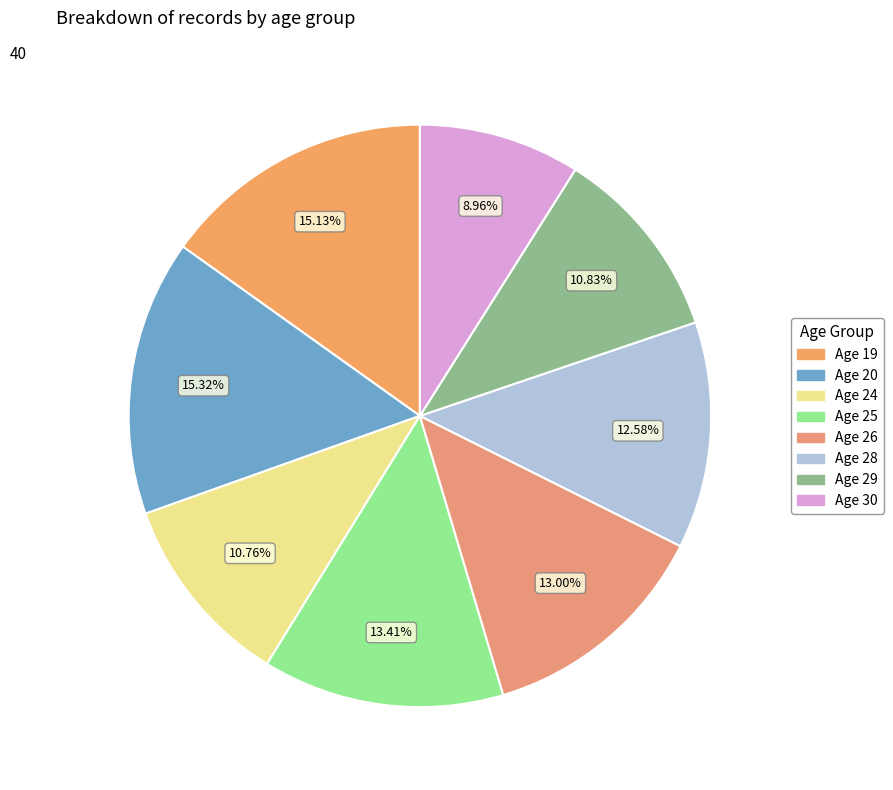

To the nearest percent, what is the average slice percentage?

12%